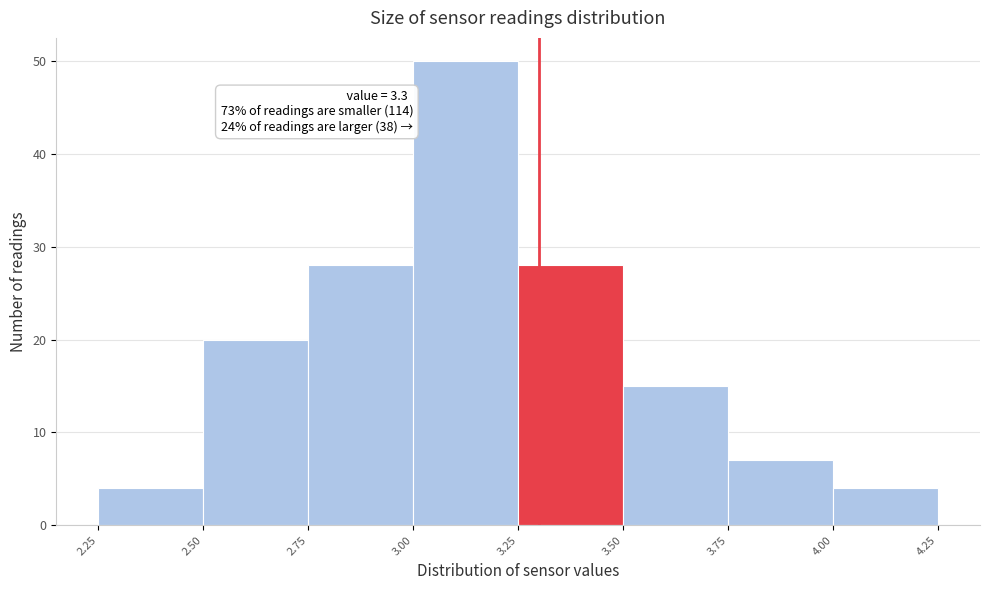

Which range on the x-axis has the tallest bar?

3.00 to 3.25